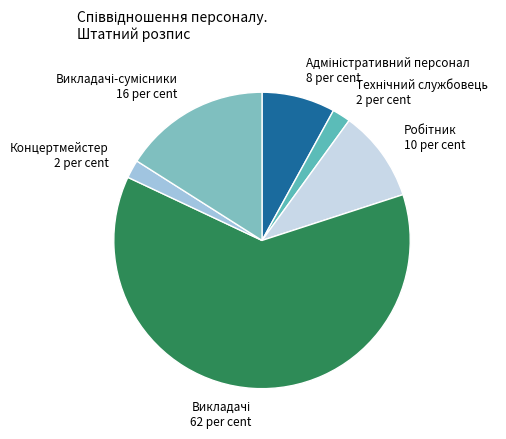

Is there a majority slice in this chart?

Yes